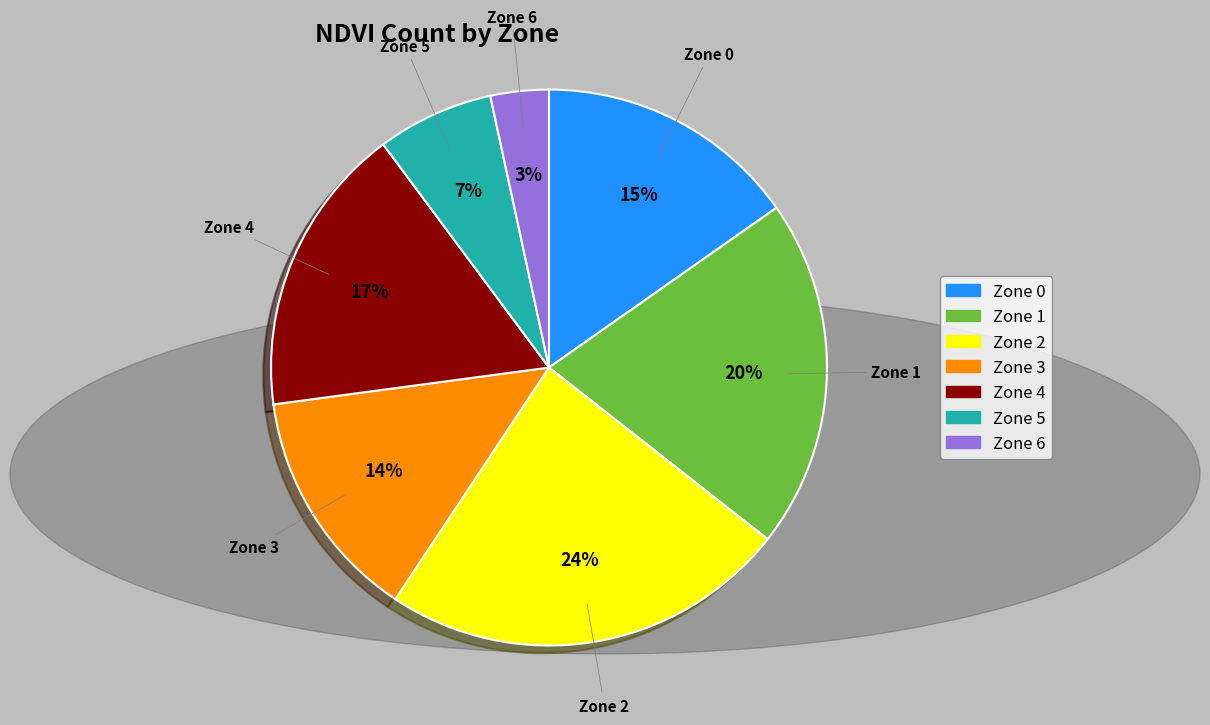

Combined, do Zone 6 and Zone 0 account for over 50%?

No